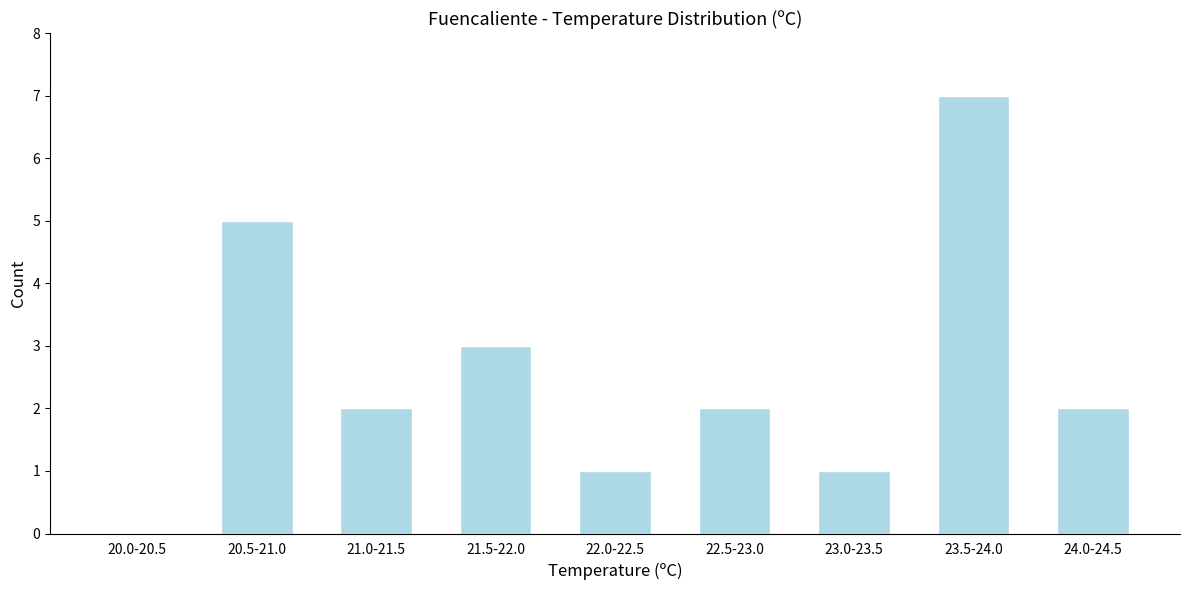

Reading right to left, what are all the values shown in this chart?

24.0-24.5=2	23.5-24.0=7	23.0-23.5=1	22.5-23.0=2	22.0-22.5=1	21.5-22.0=3	21.0-21.5=2	20.5-21.0=5	20.0-20.5=0